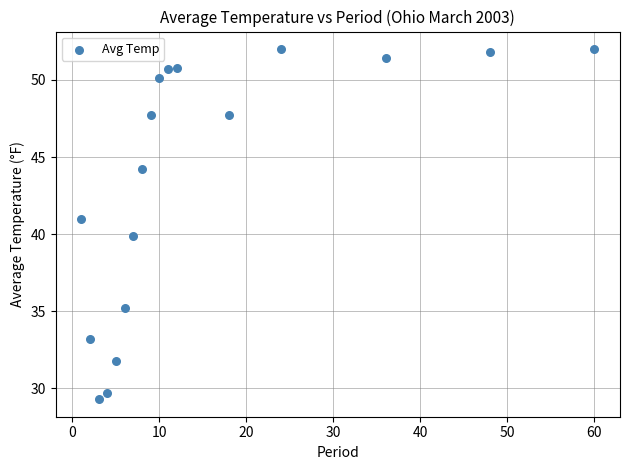

What is the range of Y values (max minus min)?

22.7